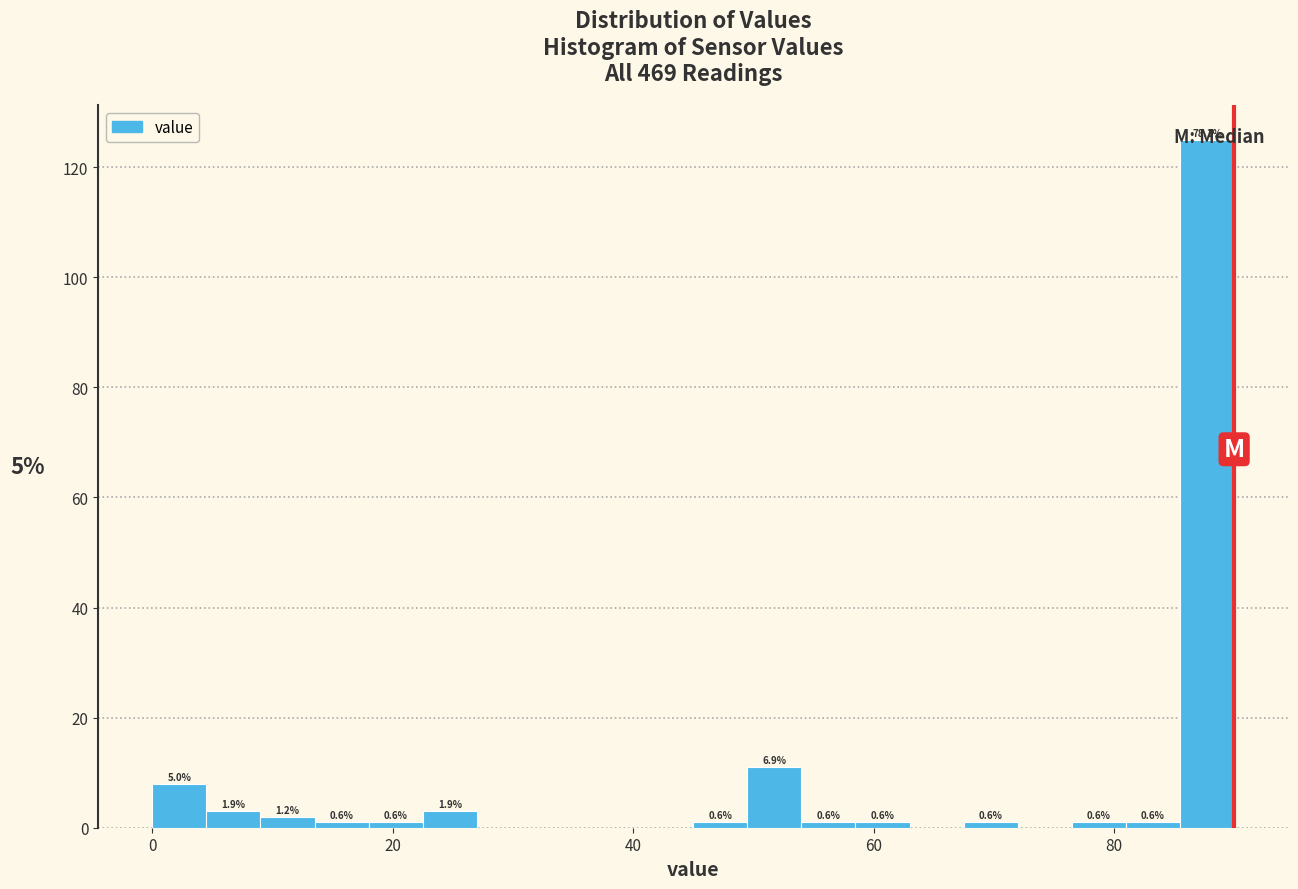

Around what value on the x-axis is the tallest bar? Give the approximate position of its centre, as read against the axis.

88